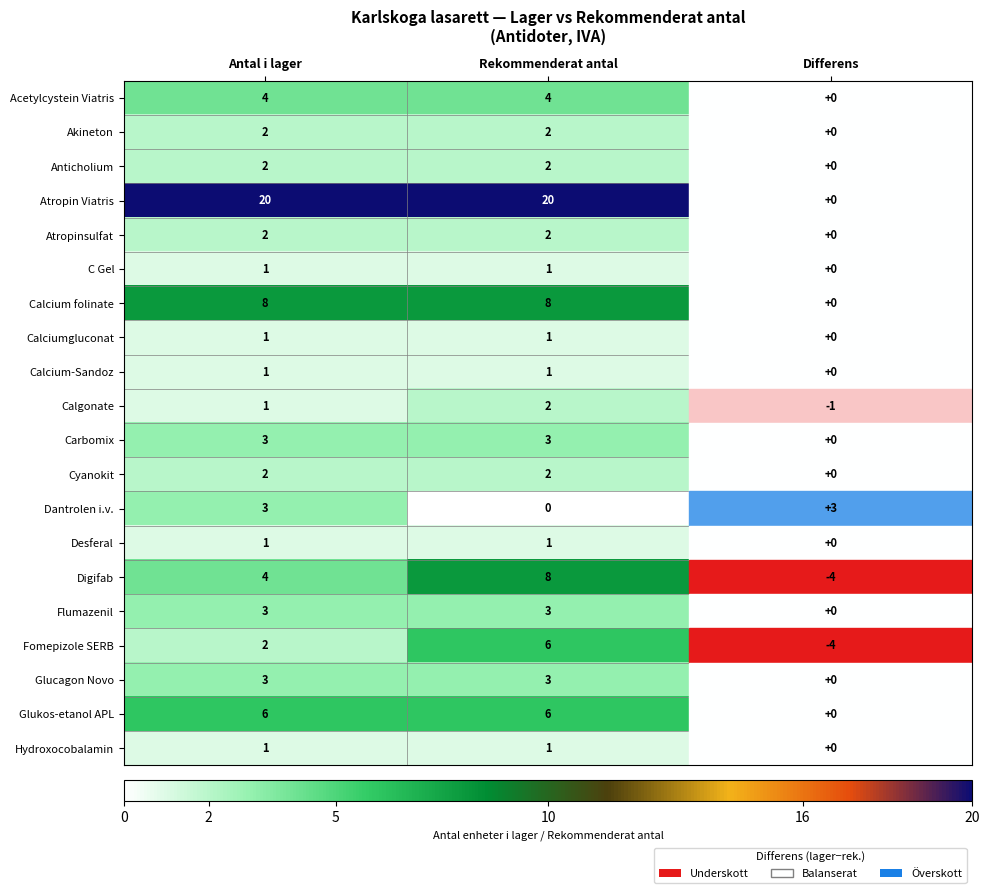

Which series has the largest total across all categories?

Atropin Viatris